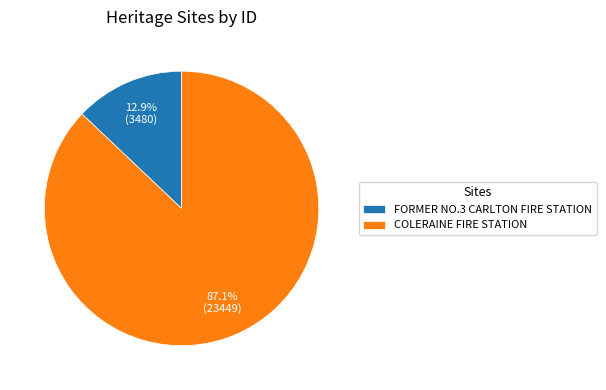

What is the smallest slice in the pie chart?

FORMER NO.3 CARLTON FIRE STATION